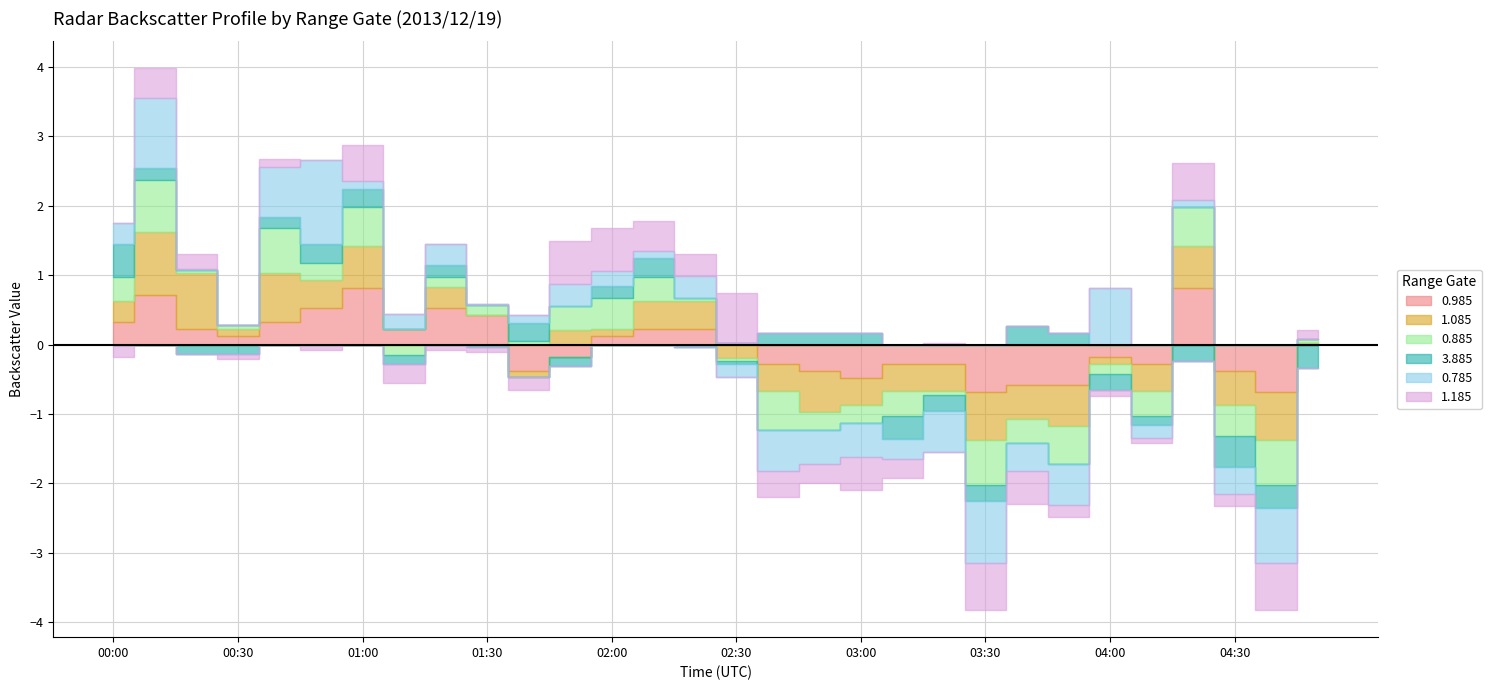

List the series in order of their peak value, lowest first.

3.885, 0.985, 0.885, 1.185, 1.085, 0.785